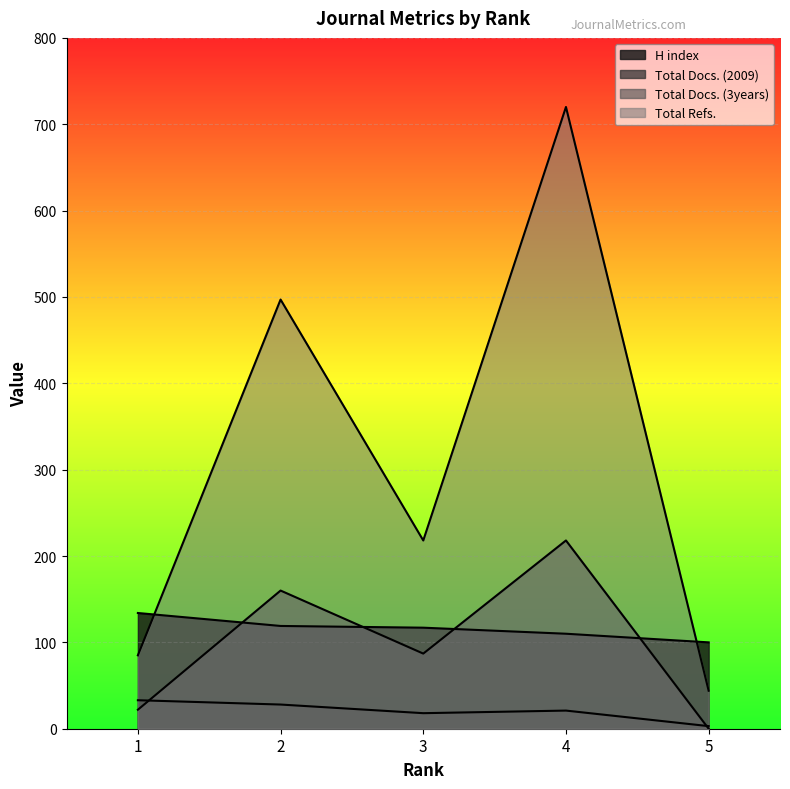

Count the Total Docs. (2009) values in the range 18 to 28.

3